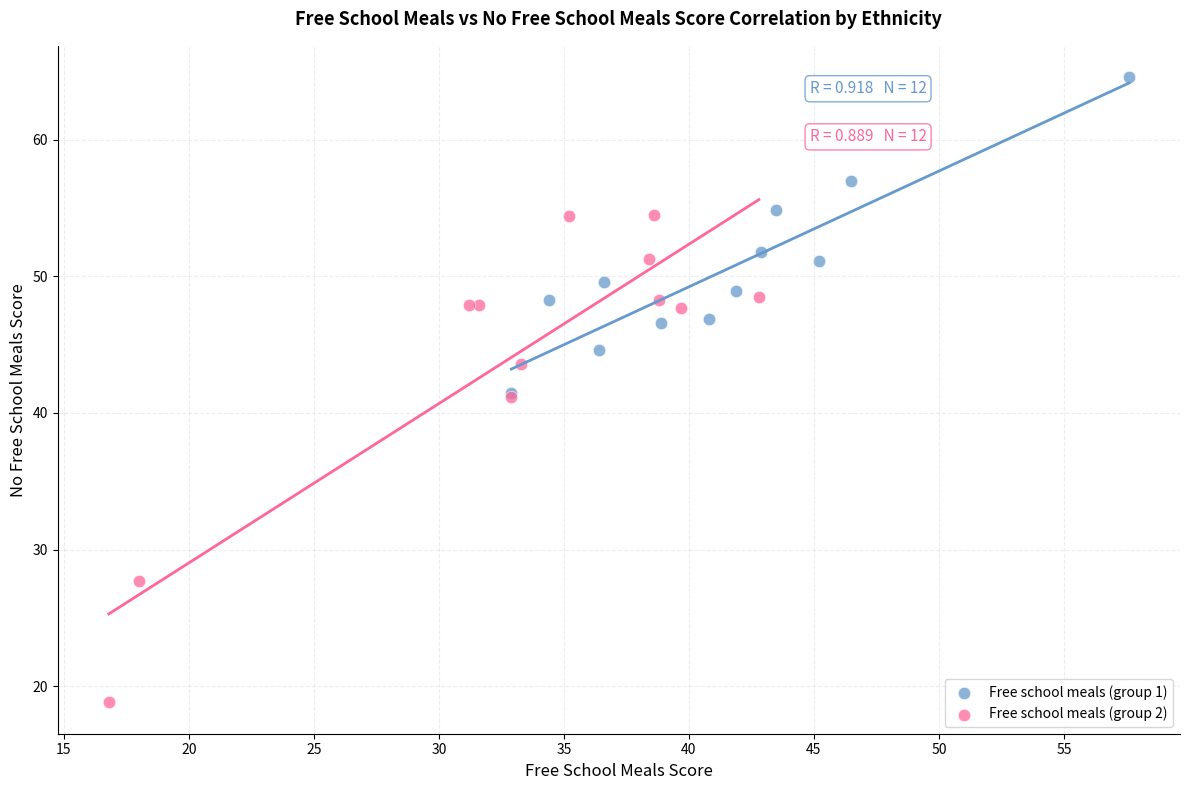

Which series has the widest spread of Y values?

Free school meals (group 2)